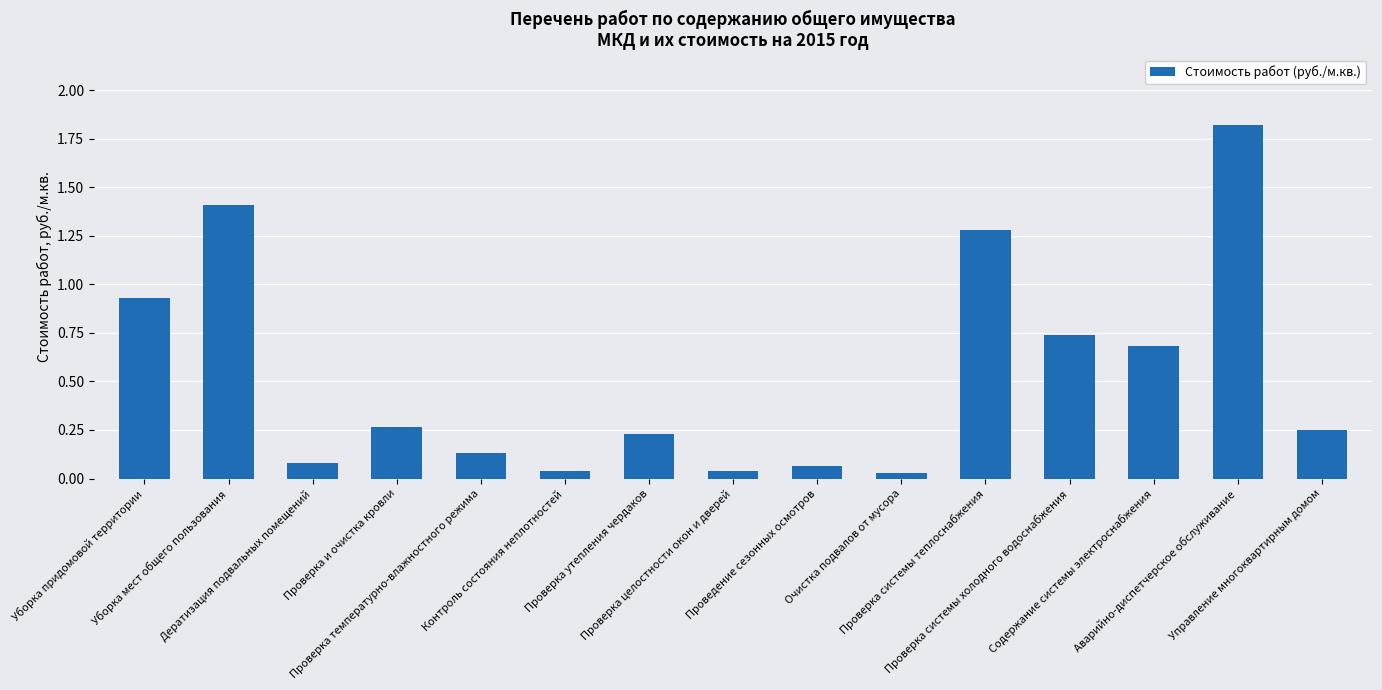

Does the chart contain any negative values?

No